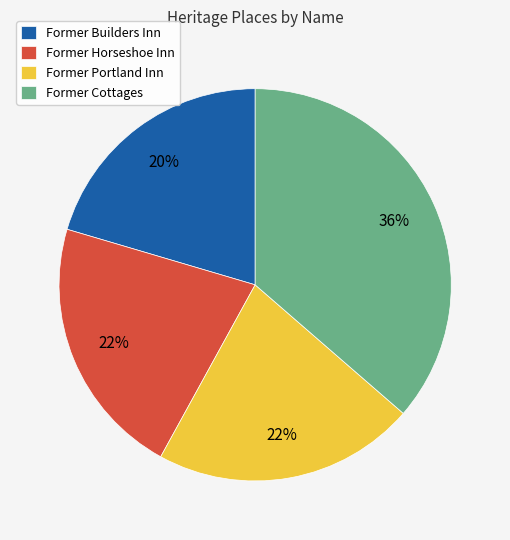

Is it true that Former Builders Inn is 13% of the pie?

False